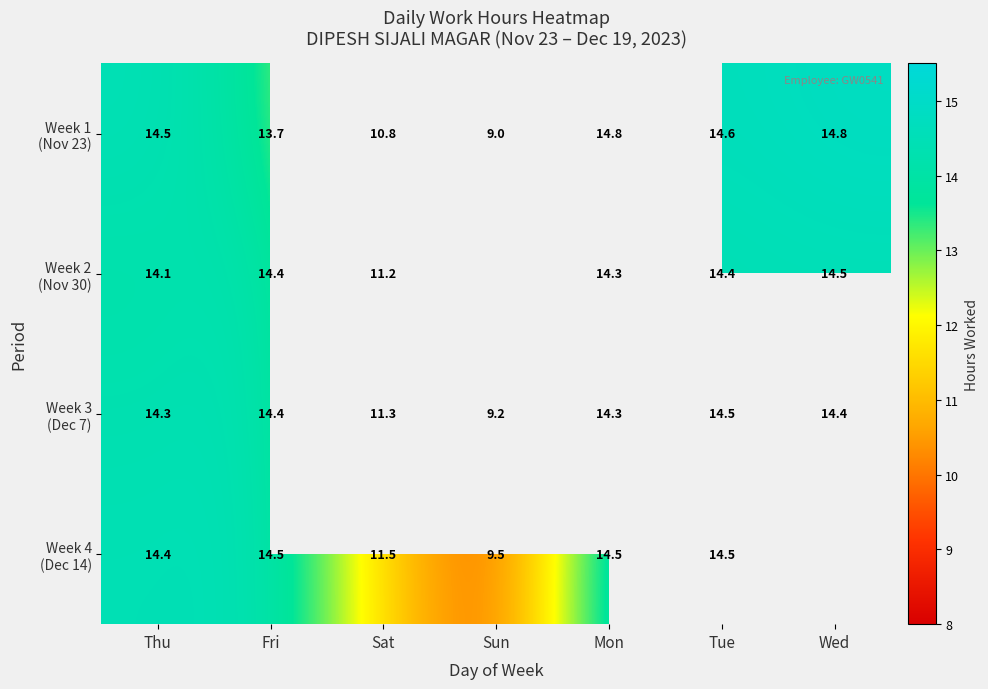

Between Sat and Tue, which series saw the biggest shift?

Week 1 (Nov 23)